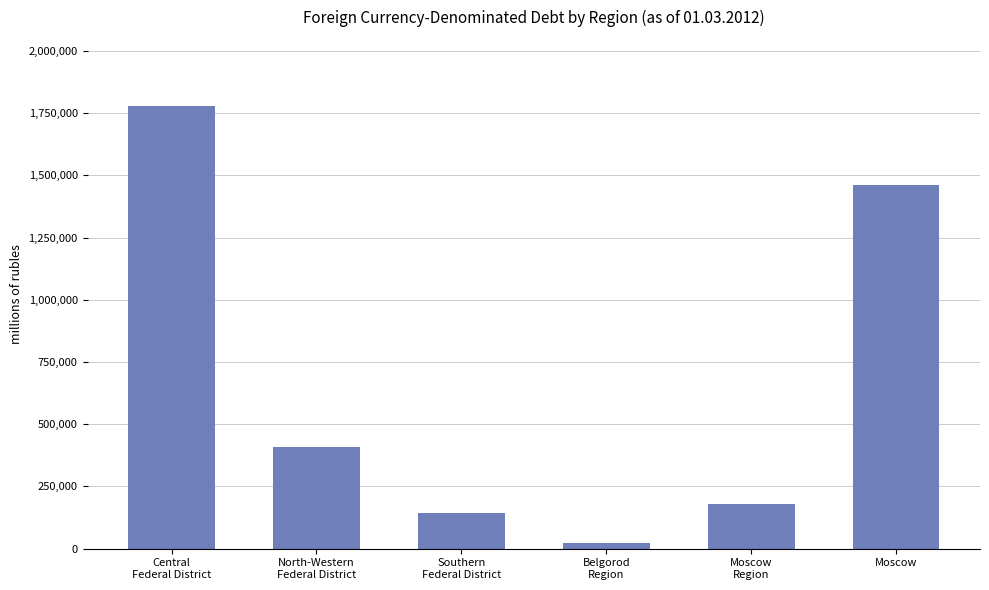

What is the label of the 5th bar from the left?

Moscow
Region